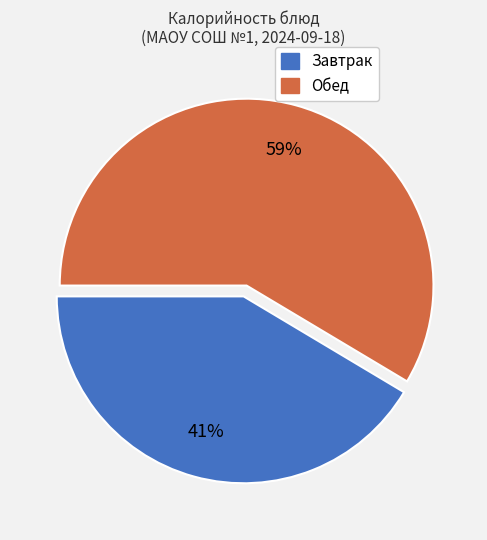

Does any single category account for the majority?

Yes